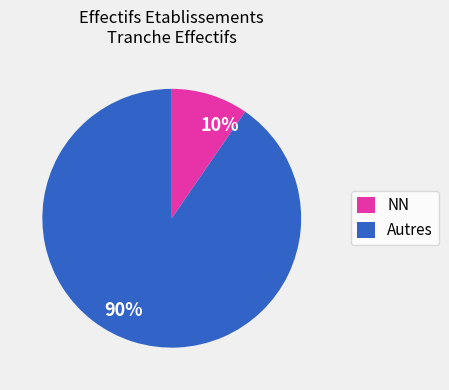

True or false: 90% accounts for 90% of the total.

True